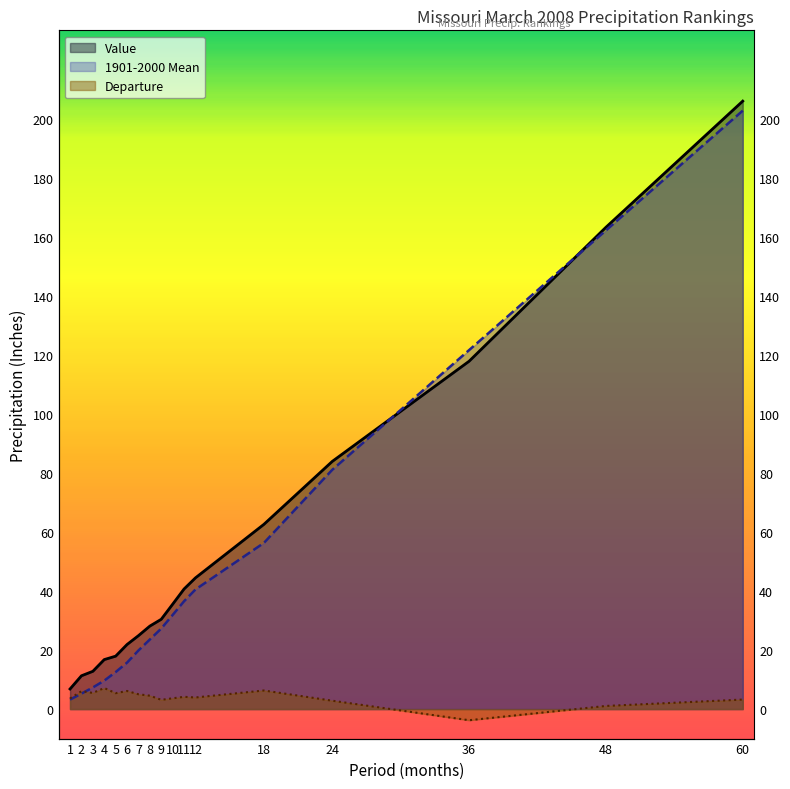

Count the number of data series in this chart.

3